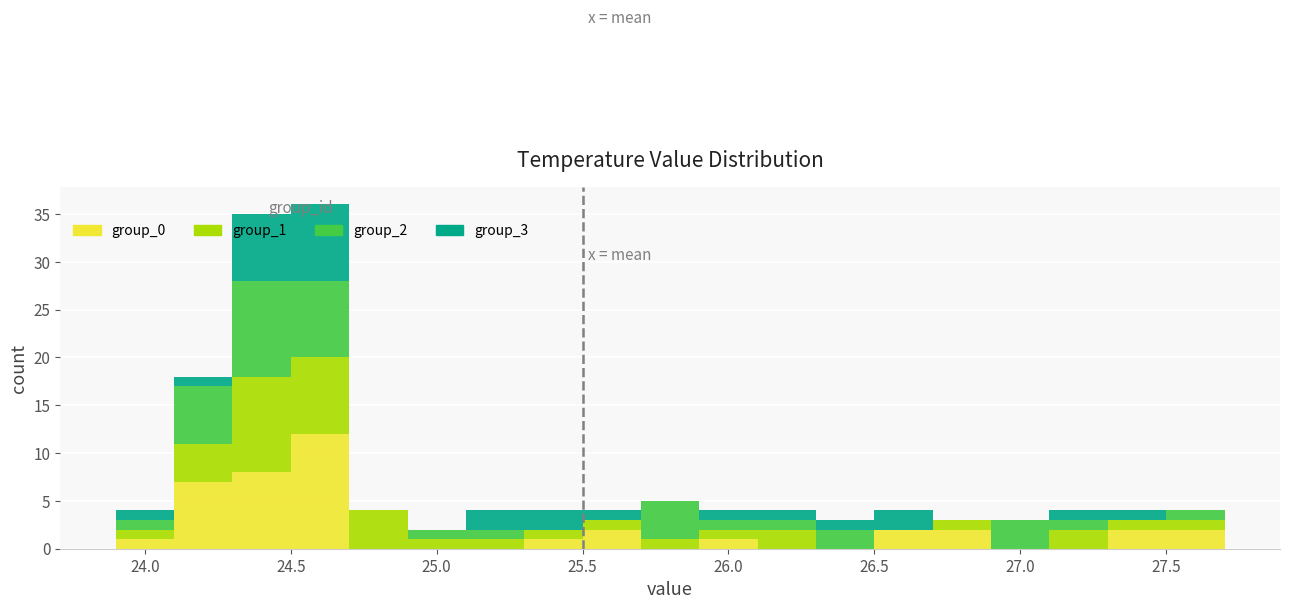

Which range on the x-axis has the tallest stacked bar (by total height)?

24.5 to 24.7